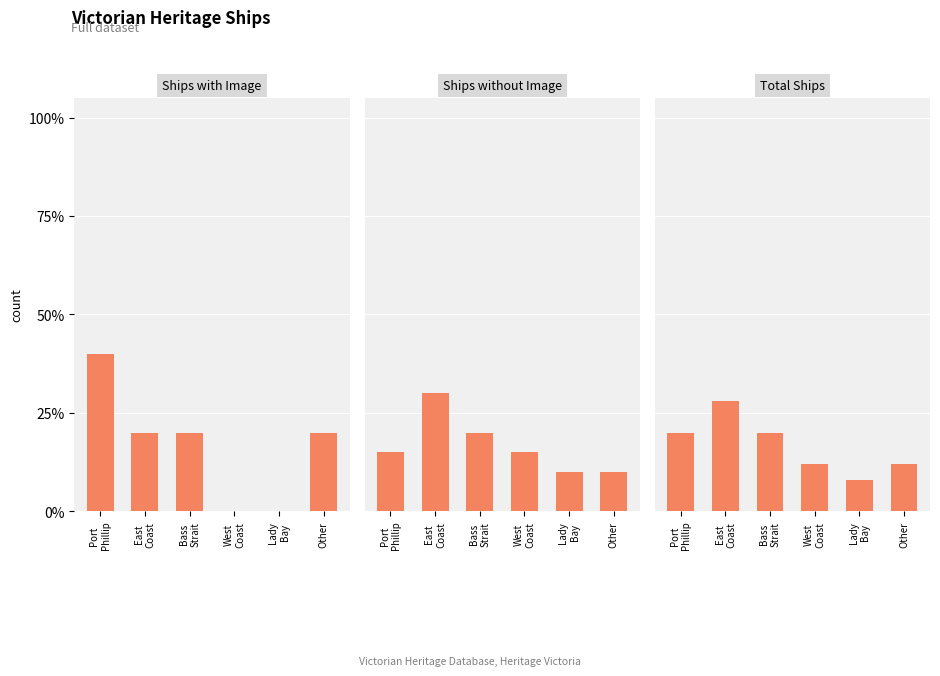

What is the difference between the Total Ships values at Bass
Strait and East
Coast?

8.0